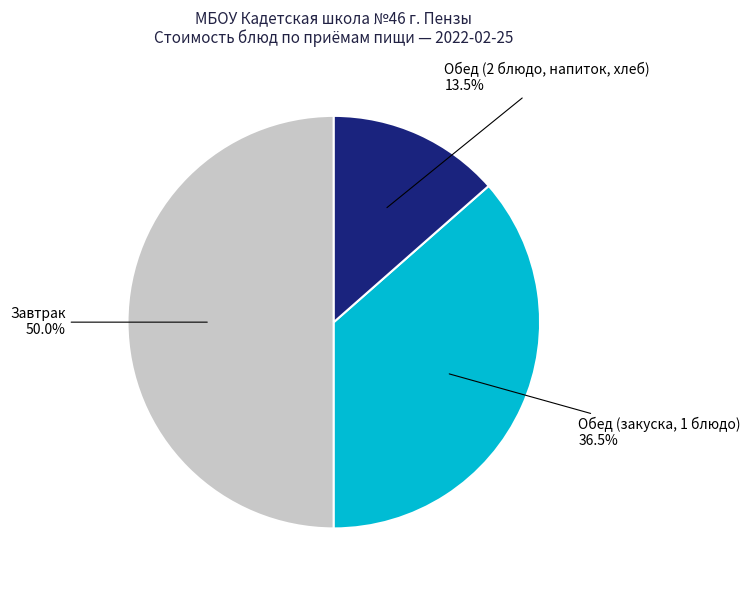

To the nearest percent, what is the difference between the largest and smallest slice percentages?

36%